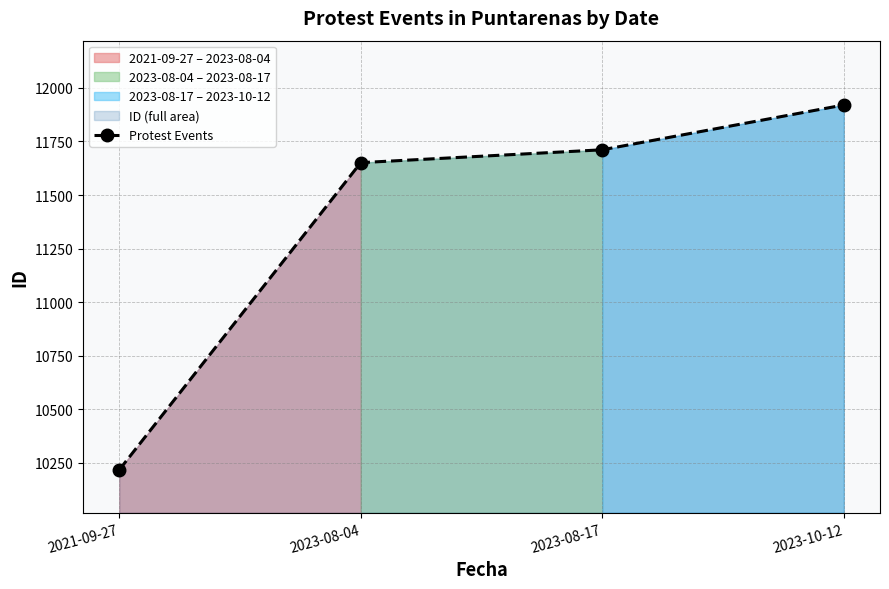

What is the value of the 1st point from the left?

10218